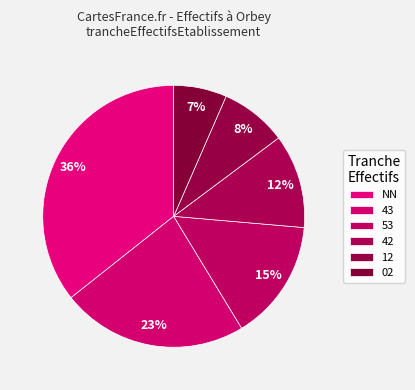

To the nearest percent, what is the difference between the largest and smallest slice percentages?

29%